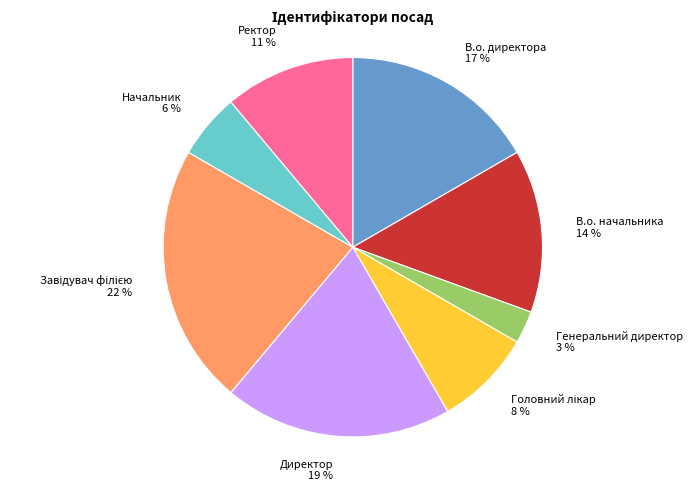

To the nearest percent, what is the average slice percentage?

12%